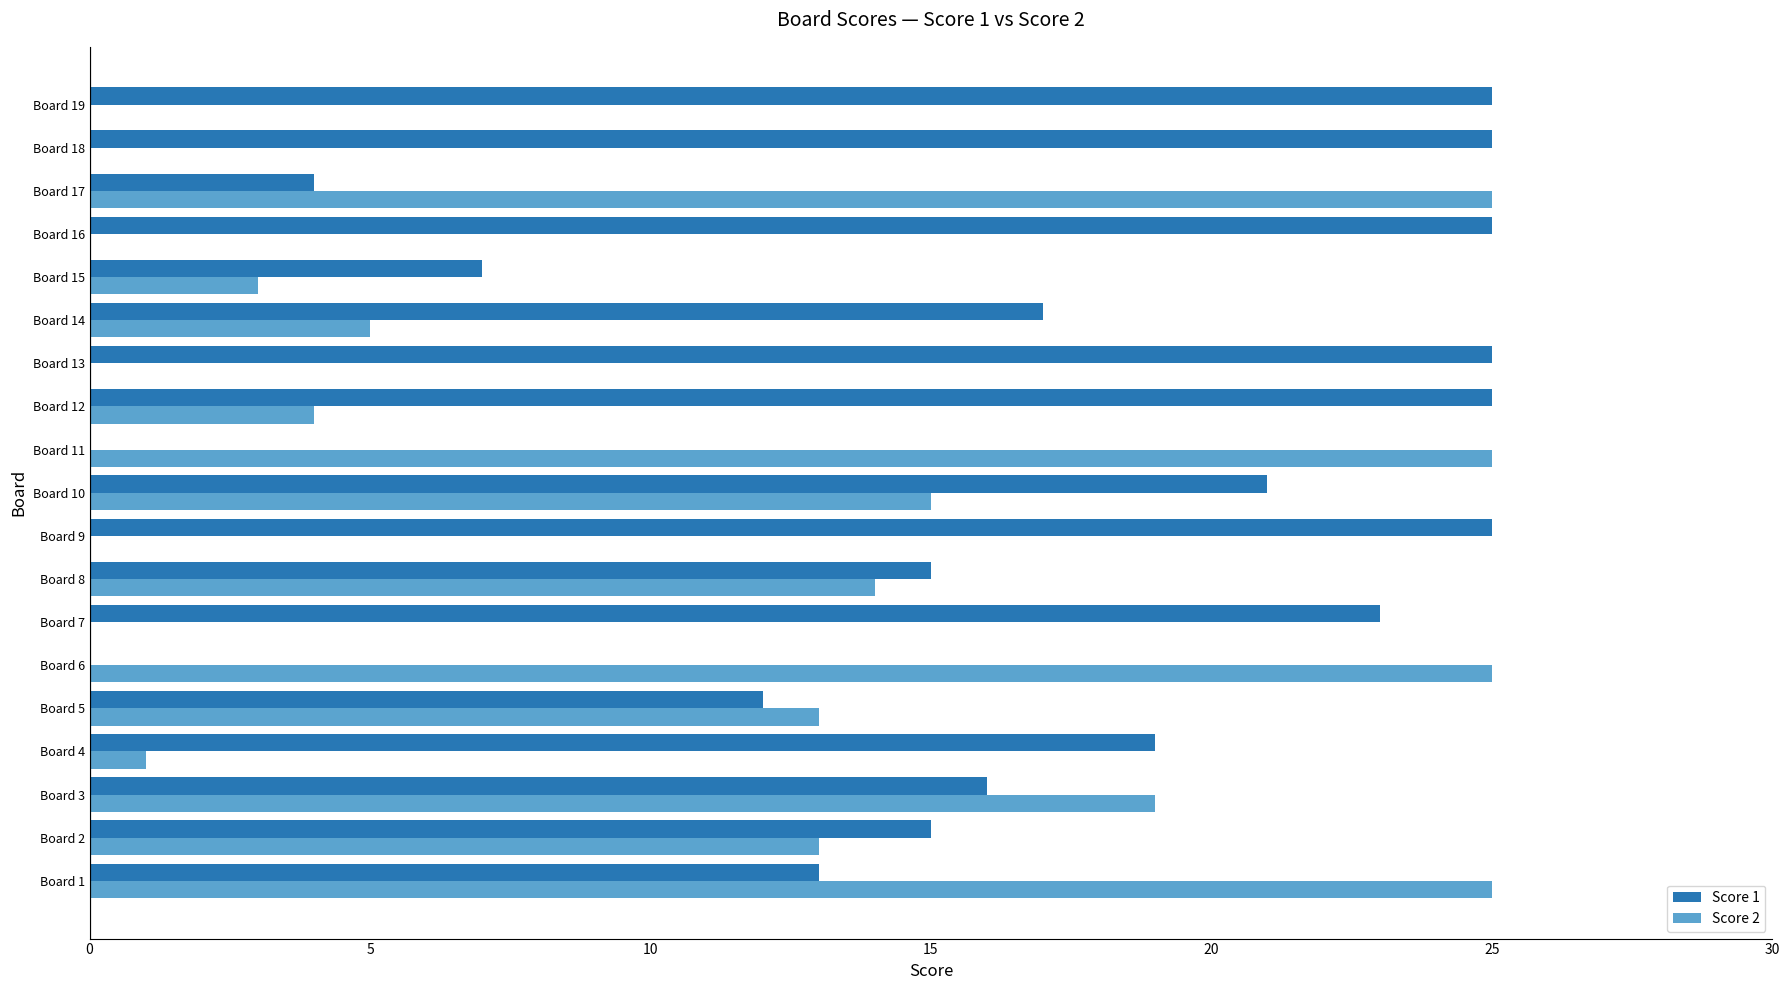

At which category is the sum across all series the highest?

Board 1